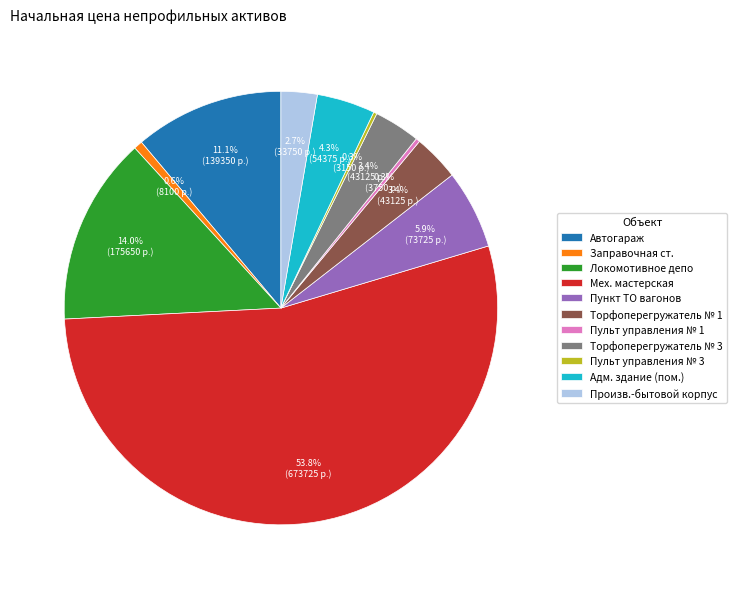

Does any single category account for the majority?

Yes